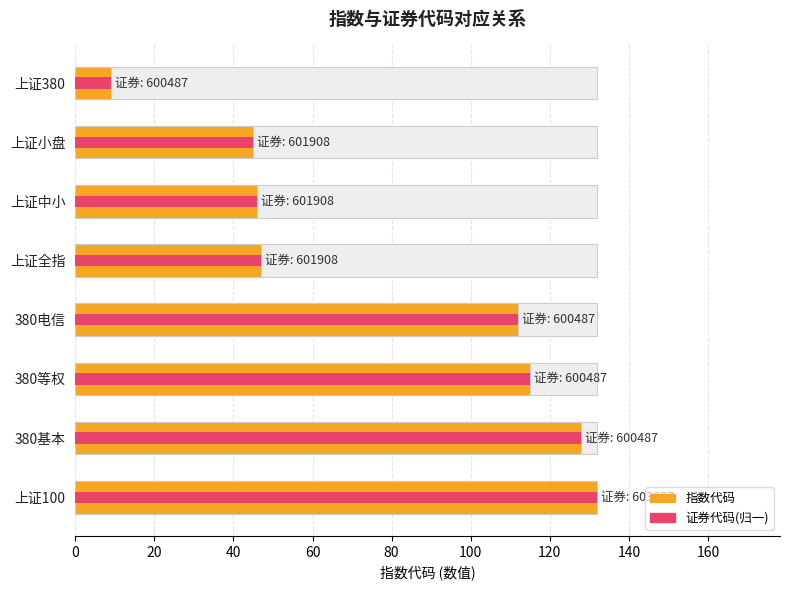

What is the value of the 指数代码 bar at the 5th from the left?

112